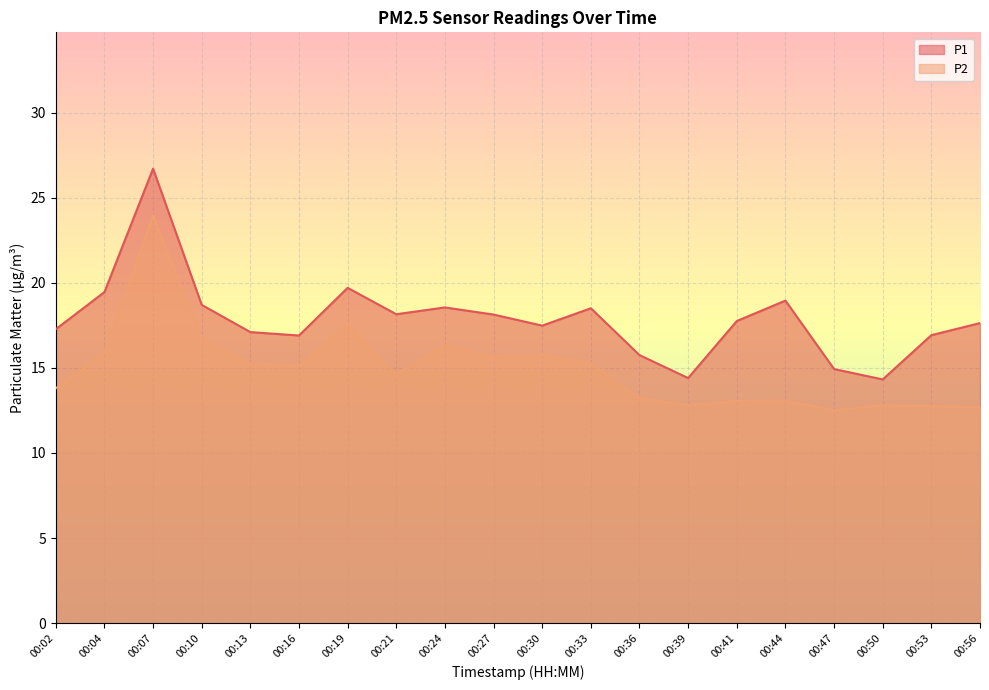

What are all the series names shown in the legend?

P1, P2